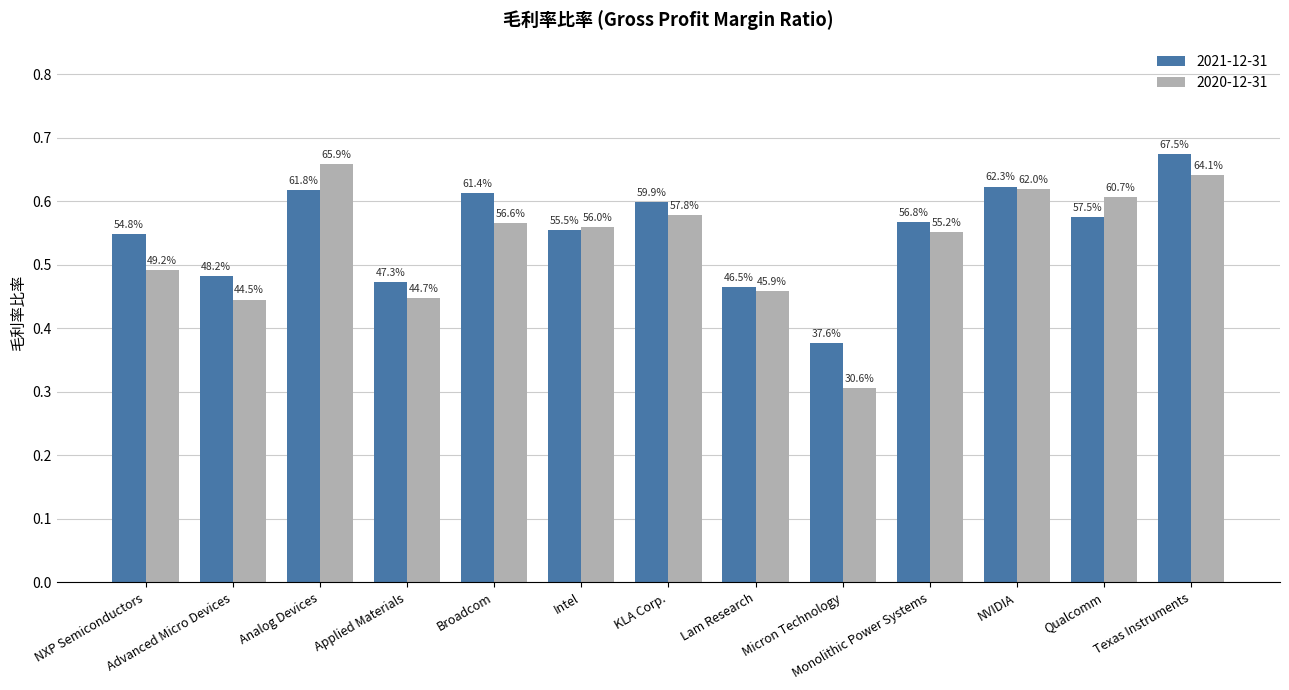

Which label corresponds to the smallest value in the chart?

Micron Technology